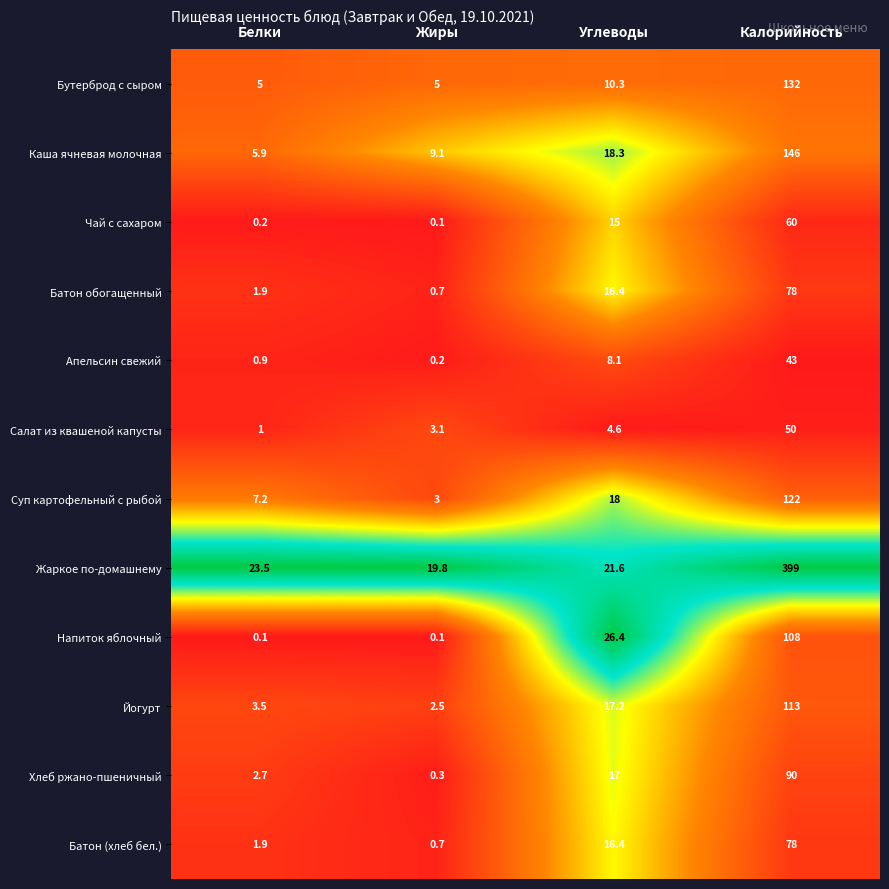

Which series has the largest total across all categories?

Жаркое по-домашнему